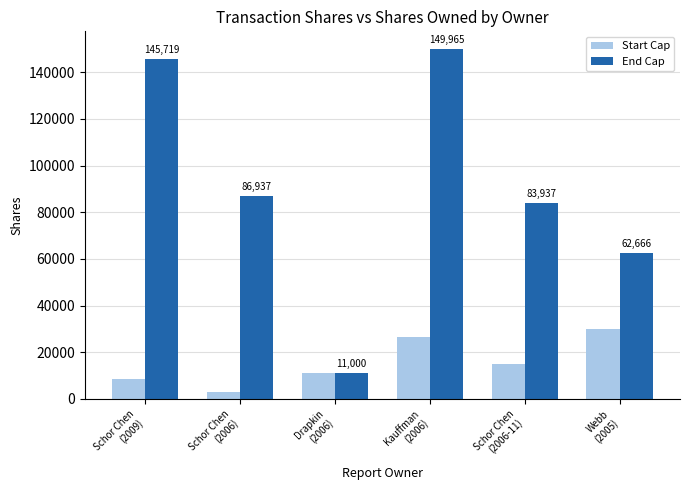

The End Cap series shows 86937 at Schor Chen
(2006). True or false?

True